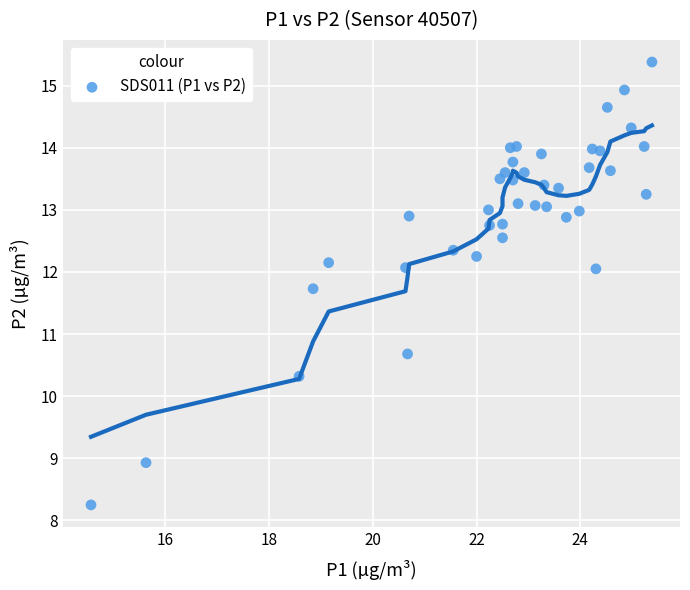

What is the range of X values (max minus min)?

10.8